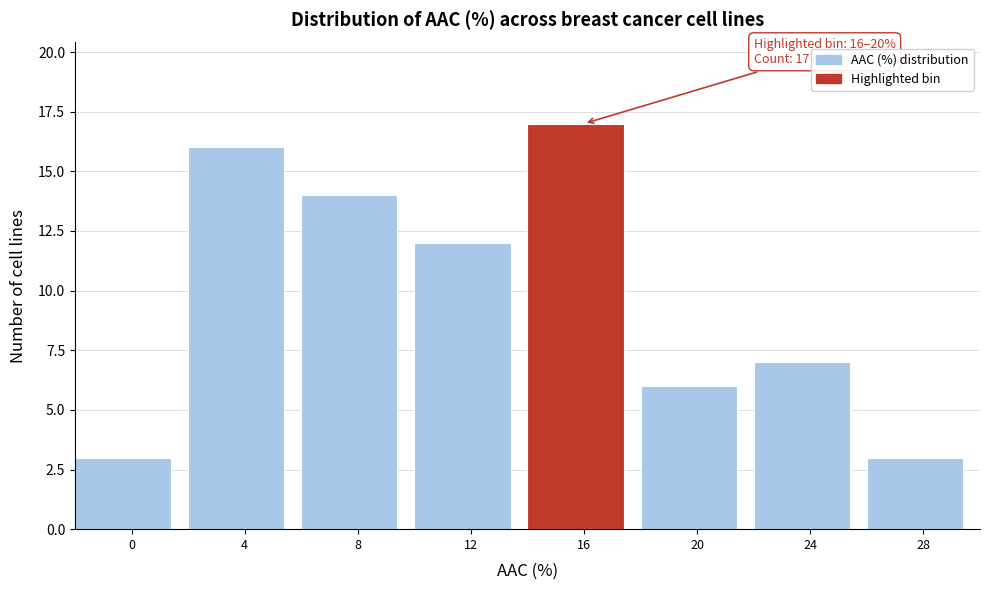

Reading left to right, list all the values displayed in this chart.

0=3	4=16	8=14	12=12	16=17	20=6	24=7	28=3